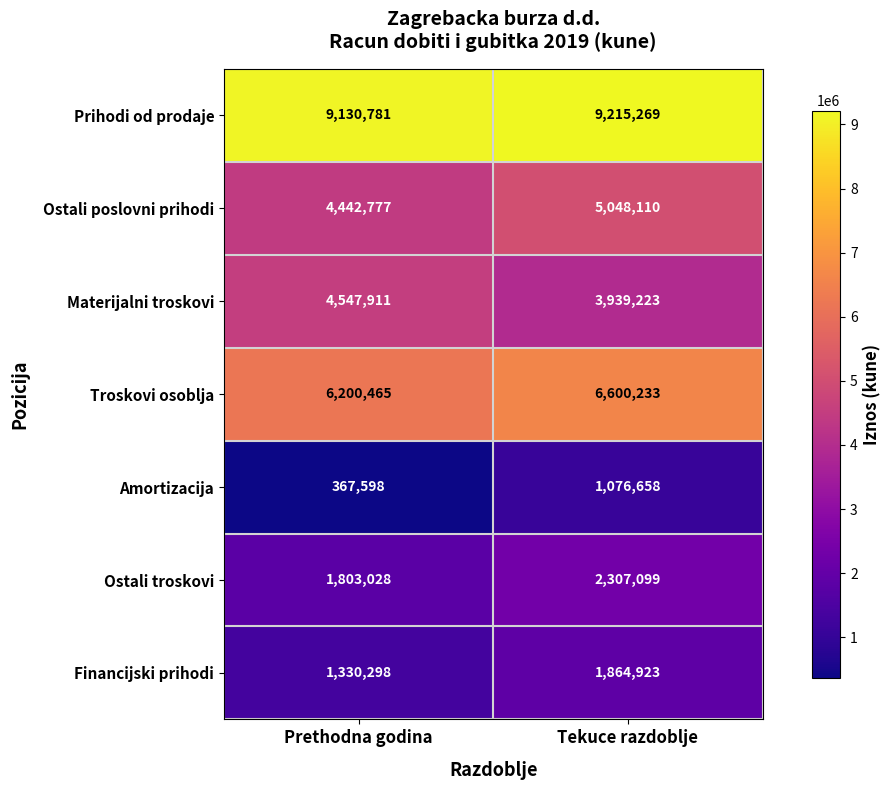

What is the smallest value displayed?

367598